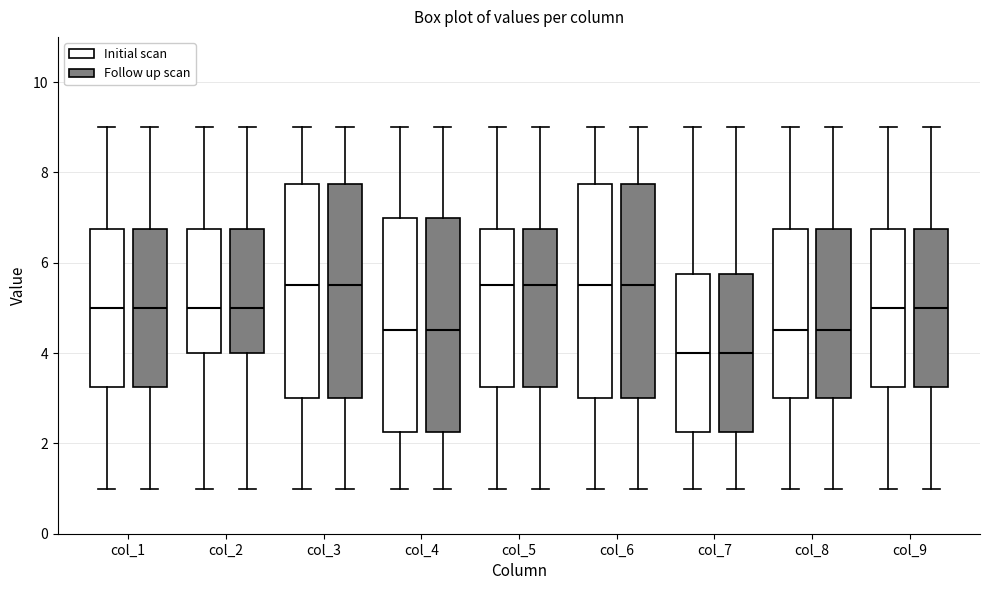

Where is the upper edge of the box for col_4 (Follow up scan) on the y-axis? The values are not printed on the chart, so give them approximately, as read against the axis.

7.0